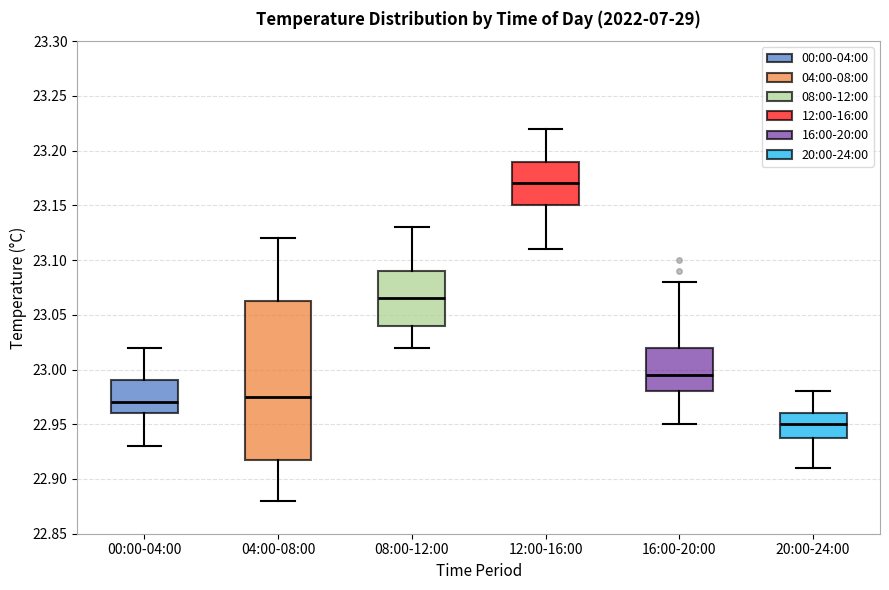

Which box has the highest median line?

12:00-16:00